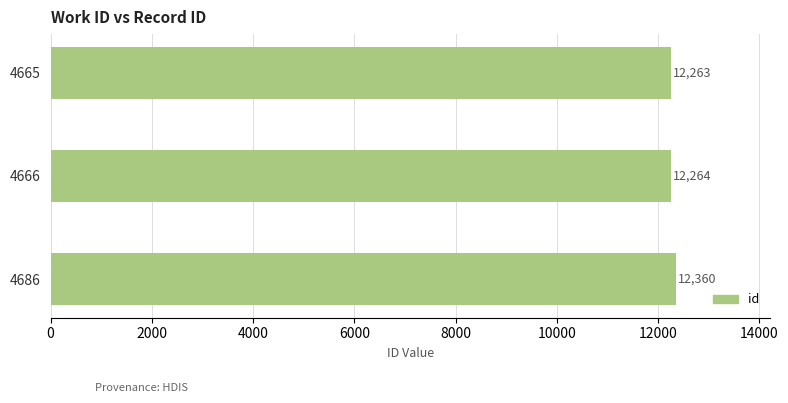

At which category does the chart reach its peak across all series?

4686